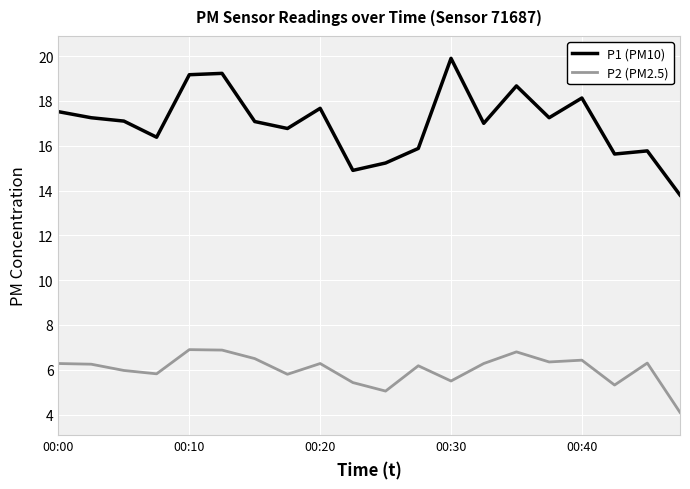

Which series has the largest range (max minus min)?

P1 (PM10)